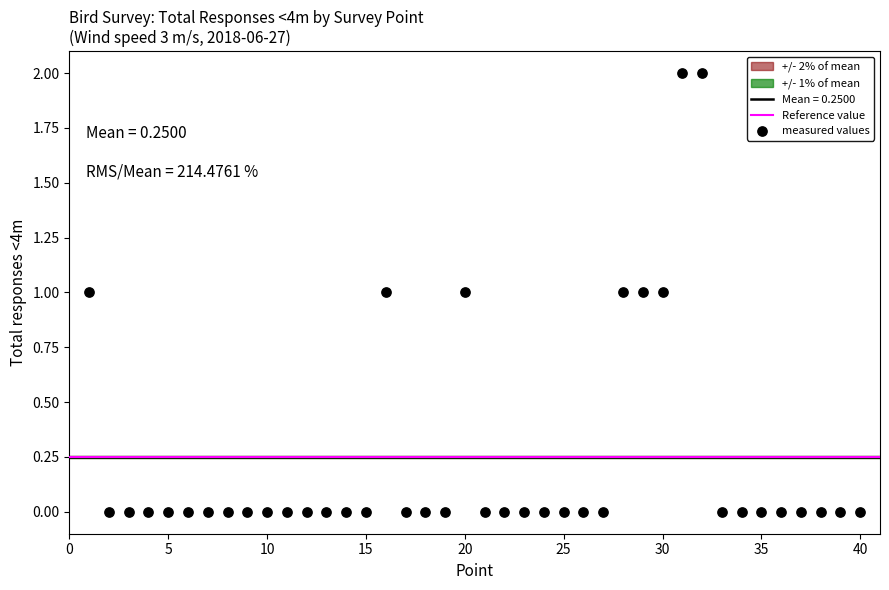

What is the range of X values (max minus min)?

39